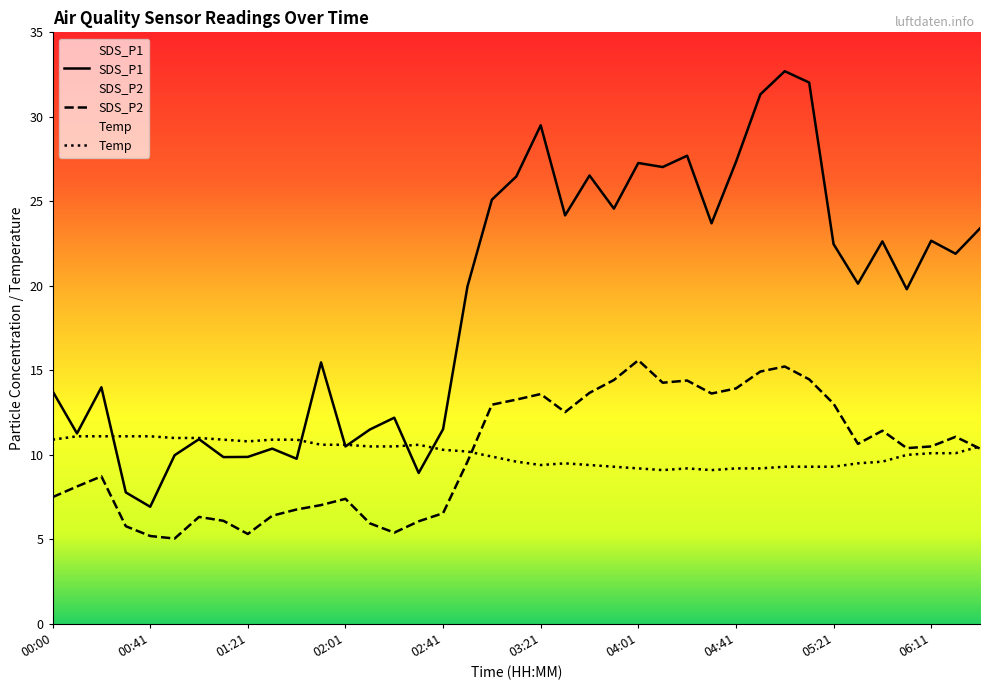

Reading left to right, extract all data points from this chart.

SDS_P1: 13.8	11.3	14.0	7.8	6.9	10.0	10.9	9.9	9.9	10.4	9.8	15.5	10.5	11.5	12.2	8.9	11.5	20.0	25.1	26.5	29.5	24.2	26.5	24.6	27.3	27.0	27.7	23.7	27.3	31.3	32.7	32.0	22.5	20.1	22.6	19.8	22.7	21.9	23.4
SDS_P2: 7.5	8.1	8.7	5.8	5.2	5.0	6.3	6.1	5.3	6.4	6.8	7.0	7.4	6.0	5.4	6.1	6.5	9.6	13.0	13.3	13.6	12.5	13.7	14.4	15.6	14.3	14.4	13.6	13.9	14.9	15.2	14.5	13.0	10.7	11.4	10.4	10.5	11.1	10.4
Temp: 10.9	11.1	11.1	11.1	11.1	11.0	11.0	10.9	10.8	10.9	10.9	10.6	10.6	10.5	10.5	10.6	10.3	10.2	9.9	9.6	9.4	9.5	9.4	9.3	9.2	9.1	9.2	9.1	9.2	9.2	9.3	9.3	9.3	9.5	9.6	10.0	10.1	10.1	10.5